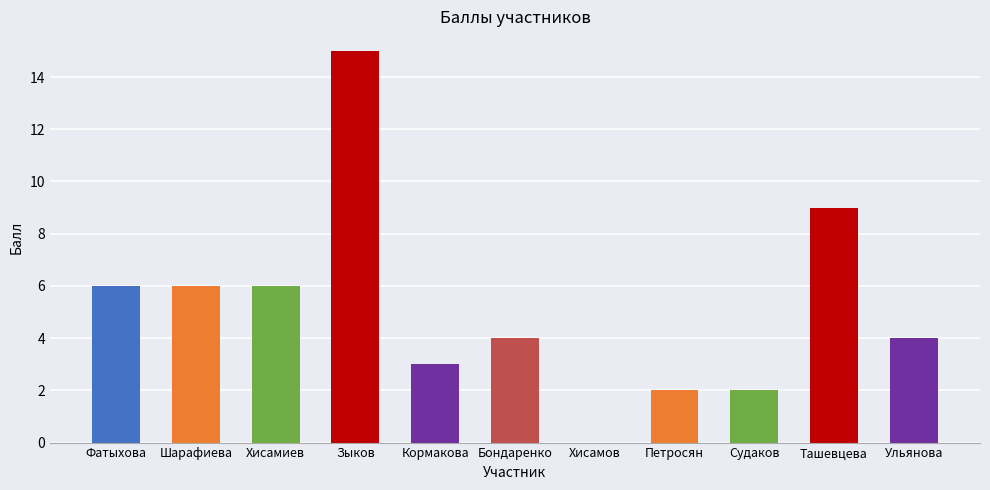

What is the sum of all values?

57